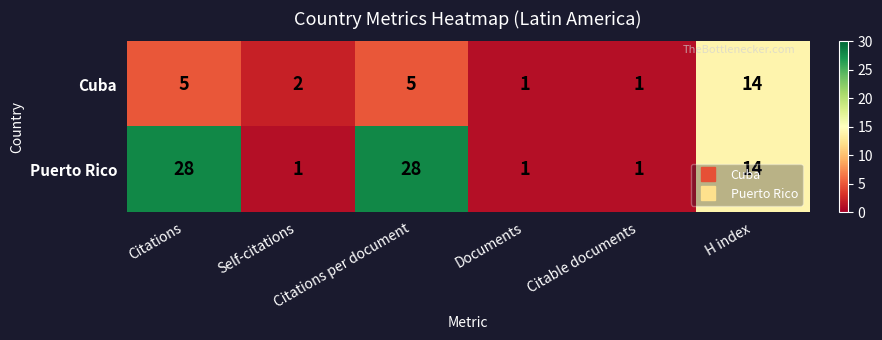

What is the difference between the maximum and minimum values in the Puerto Rico series?

27